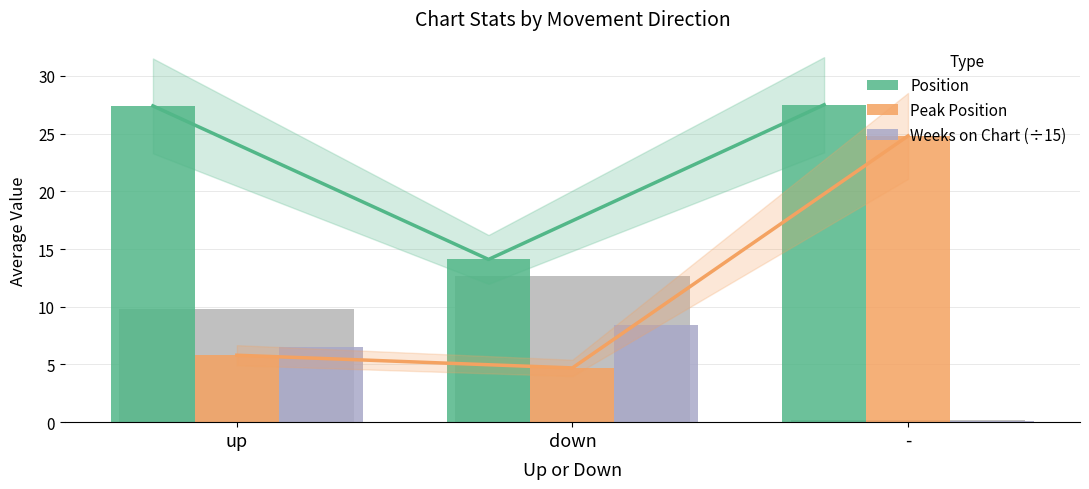

What is the label of the 1st bar from the left?

up